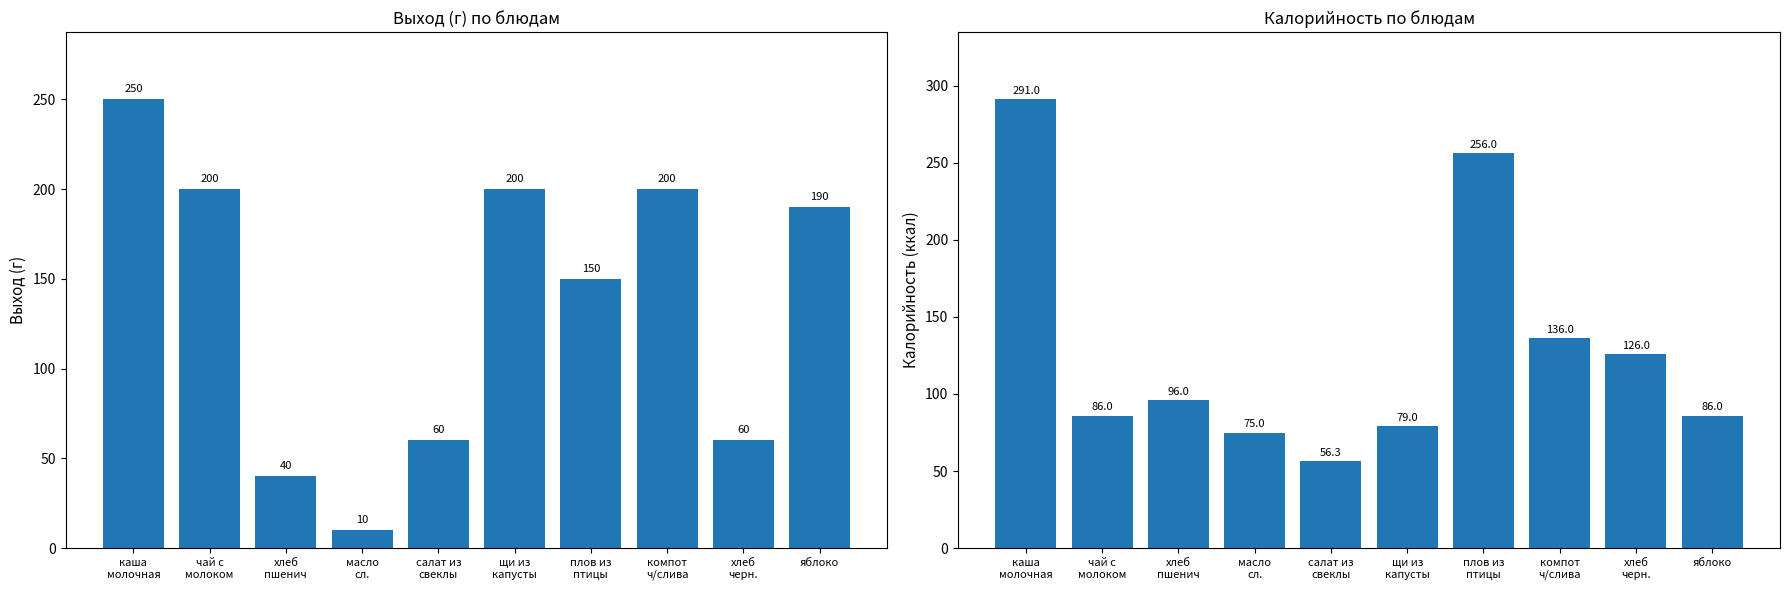

Reading right to left, transcribe all the data shown in this chart.

Выход, г: 190.0	60.0	200.0	150.0	200.0	60.0	10.0	40.0	200.0	250.0
Калорийность: 86.0	126.0	136.0	256.0	79.0	56.3	75.0	96.0	86.0	291.0